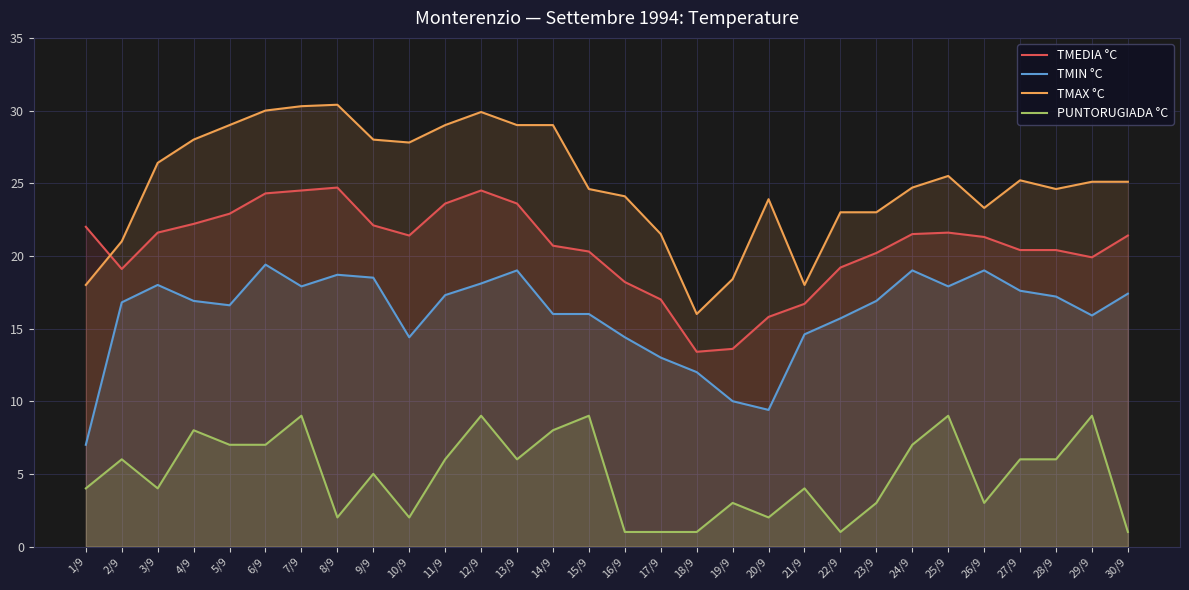

At which label does TMAX °C reach its minimum?

18/9